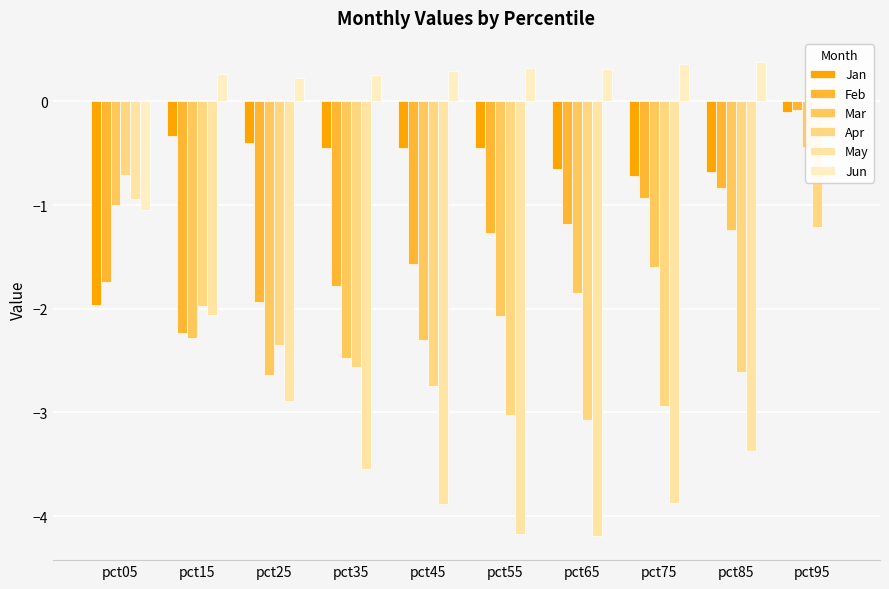

Rank the series at pct55 from lowest to highest value.

May, Apr, Mar, Feb, Jan, Jun